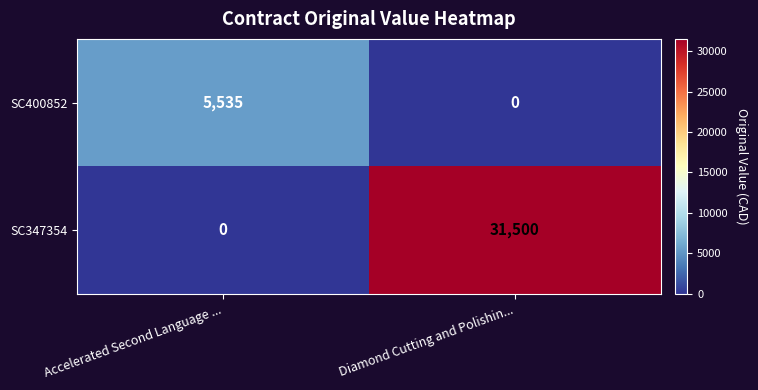

What is the difference between the highest and lowest values at Accelerated Second Language ...?

5535